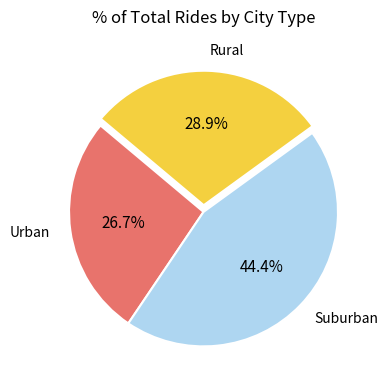

Rank the categories by value from highest to lowest.

Suburban, Rural, Urban